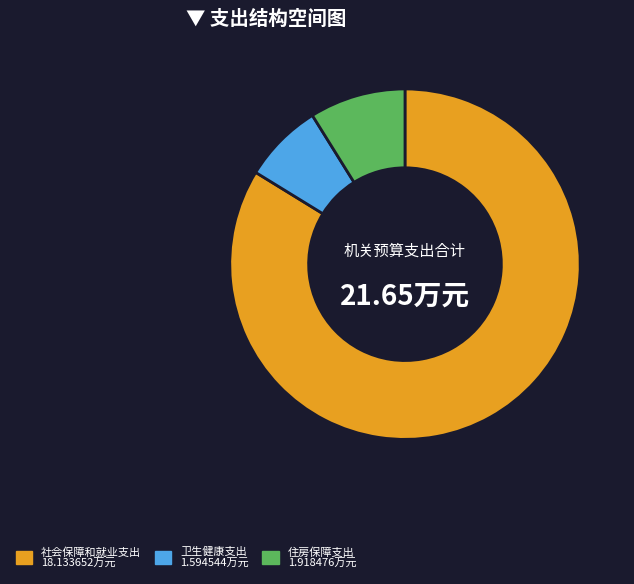

What is the largest slice in the pie chart?

社会保障和就业支出